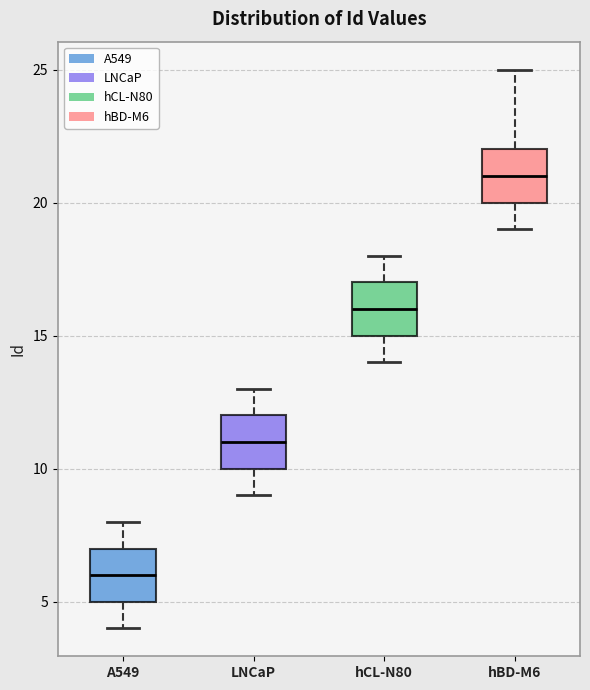

Reading left to right, read every box against the y-axis: the position of its median line, the range the box covers, and the ends of its whiskers. The values are not printed on the chart, so give them approximately, as read against the axis.

A549: median 6, box 5 to 7, whiskers 4 to 8
LNCaP: median 11, box 10 to 12, whiskers 9 to 13
hCL-N80: median 16, box 15 to 17, whiskers 14 to 18
hBD-M6: median 21, box 20 to 22, whiskers 19 to 25